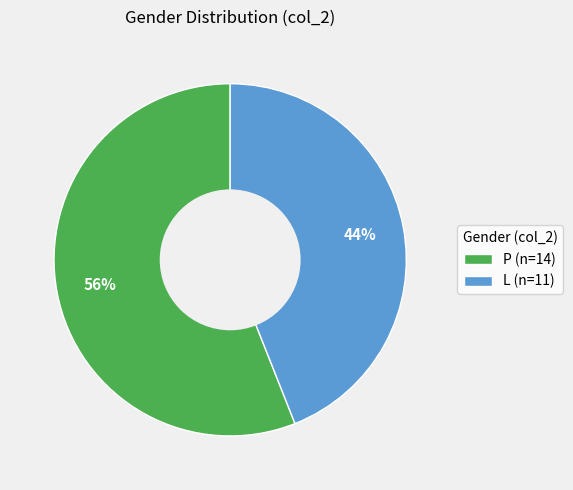

To the nearest percent, what portion does P represent?

56%